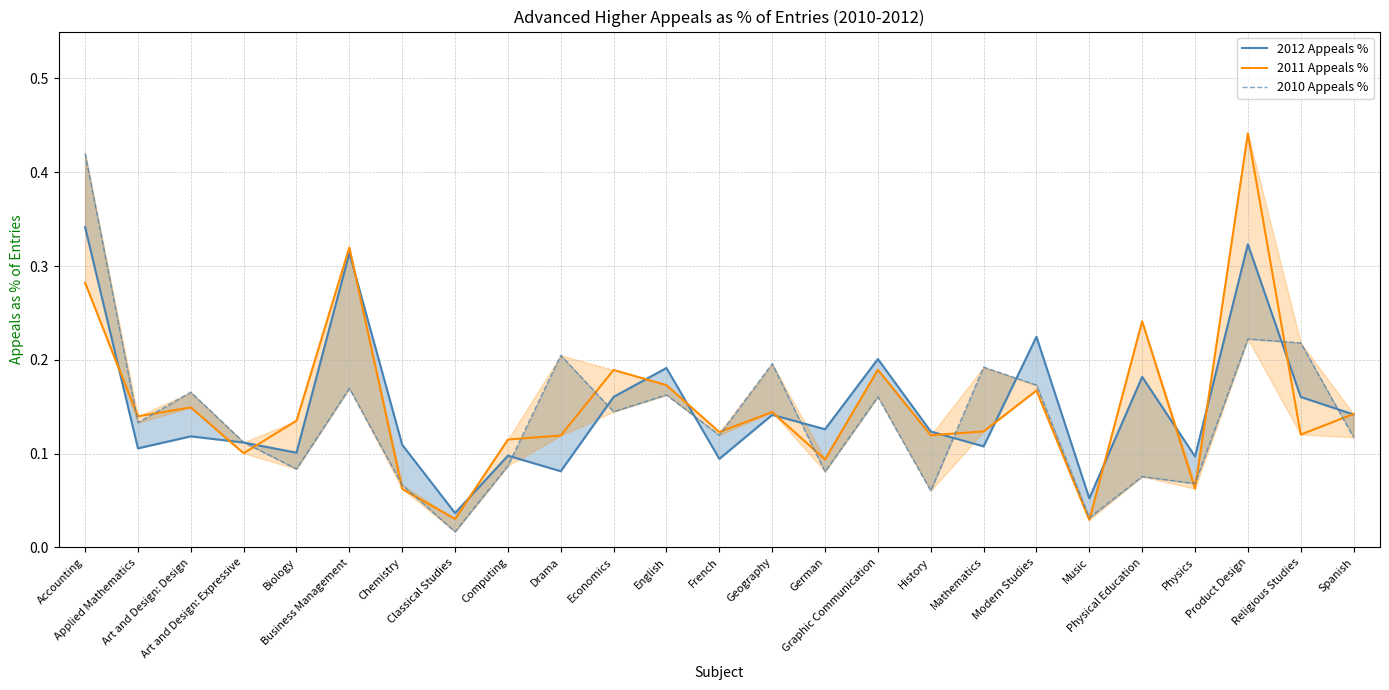

List the labels in order of 2011 Appeals % value, largest first.

Product Design, Business Management, Accounting, Physical Education, Graphic Communication, Economics, English, Modern Studies, Art and Design: Design, Geography, Spanish, Applied Mathematics, Biology, Mathematics, French, Religious Studies, History, Drama, Computing, Art and Design: Expressive, German, Physics, Chemistry, Classical Studies, Music